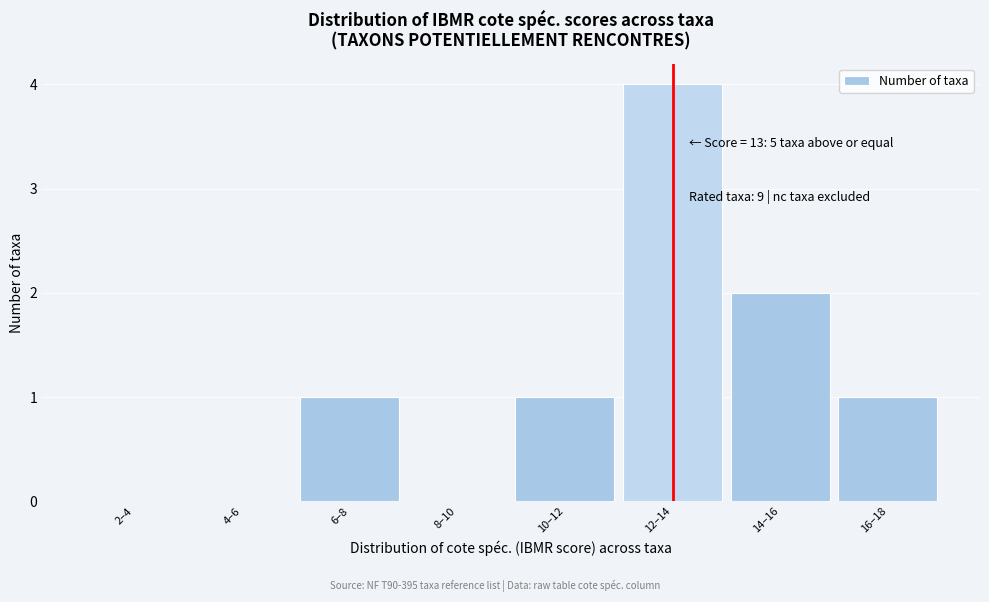

Reading left to right, extract all data points from this chart.

2–4=0	4–6=0	6–8=1	8–10=0	10–12=1	12–14=4	14–16=2	16–18=1